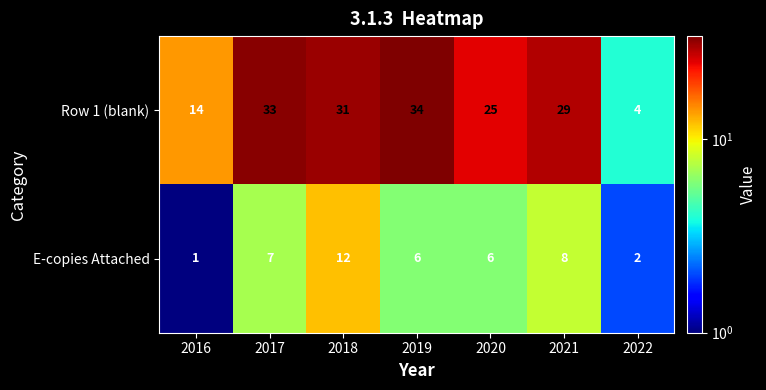

Count the number of data series in this chart.

2